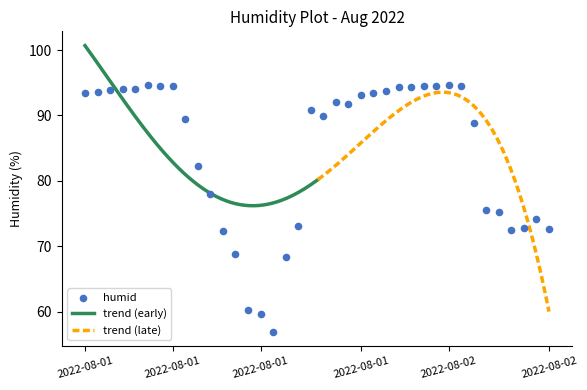

What is the change in value from 2022-08-02 10:00 to 2022-08-02 11:00?

-0.3